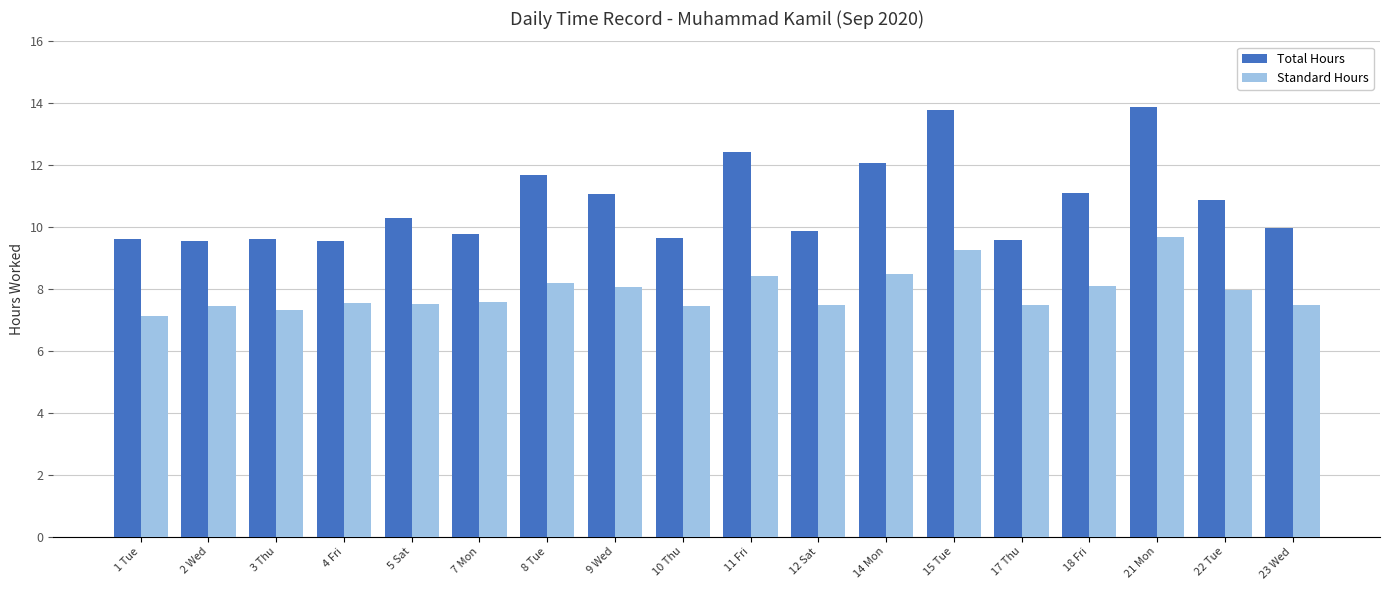

What value does the Total Hours series have at 5 Sat?

10.3